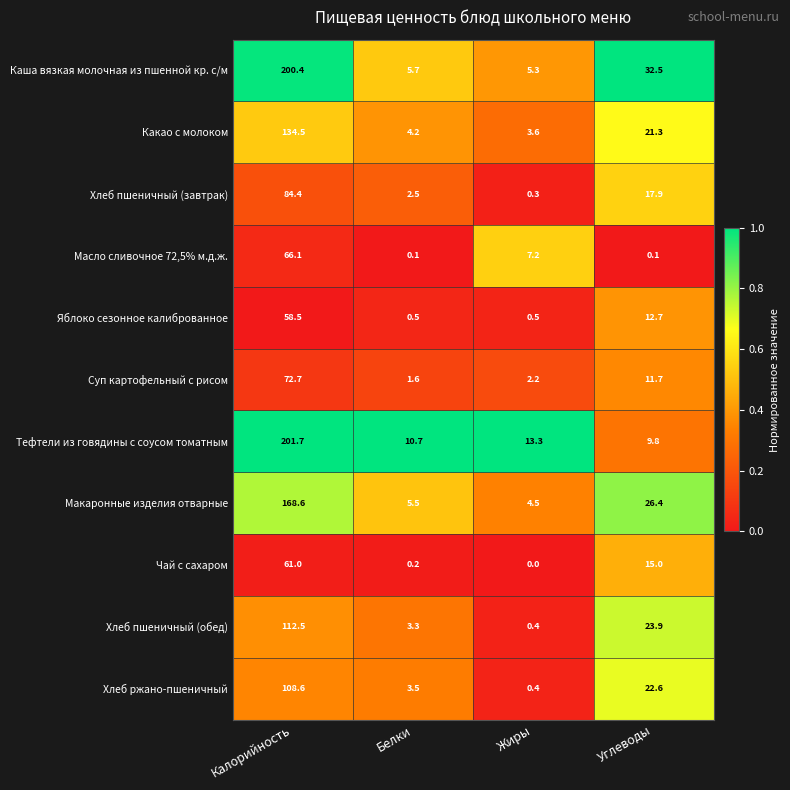

Is it true that Хлеб пшеничный (обед) equals 112.5 at Калорийность?

True